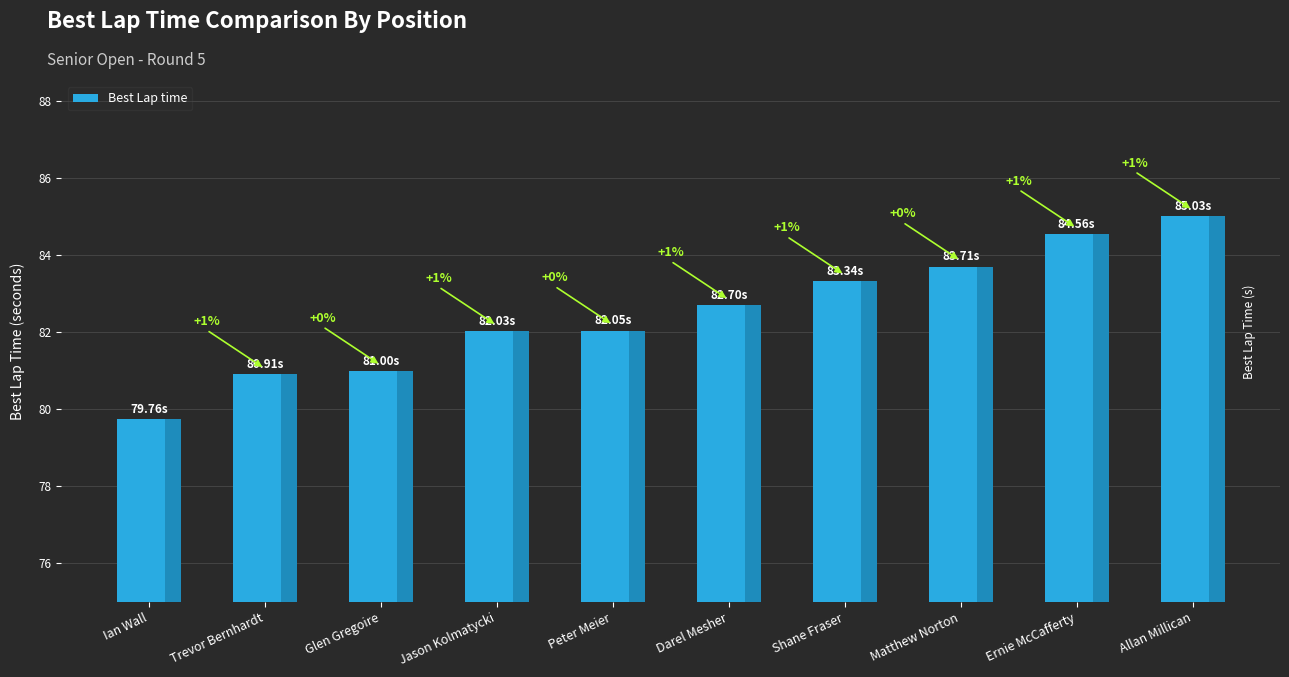

What is the ratio of the value at Glen Gregoire to the value at Allan Millican?

1.0